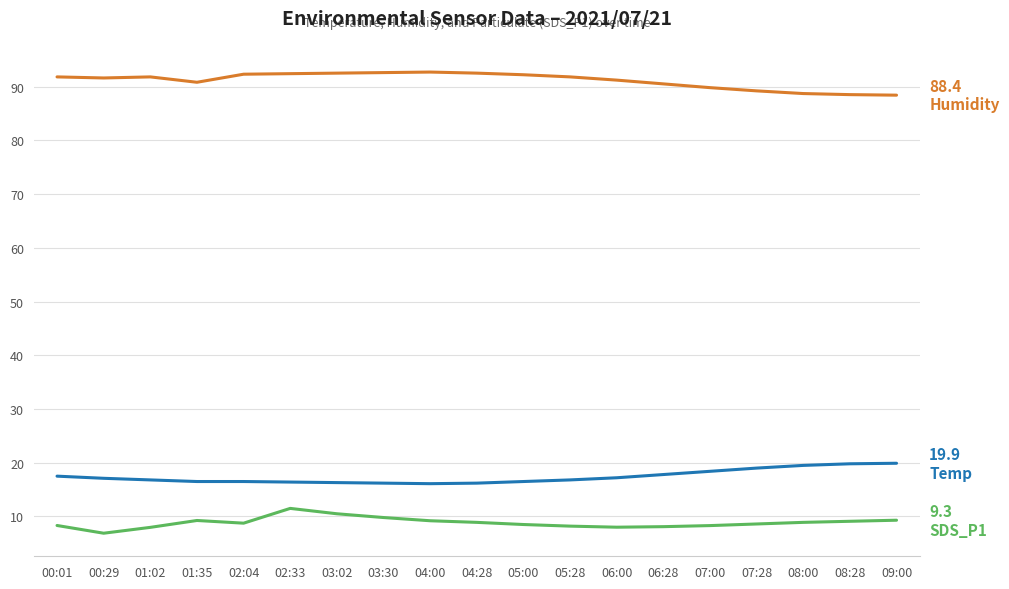

What is the minimum value shown in the chart?

6.9